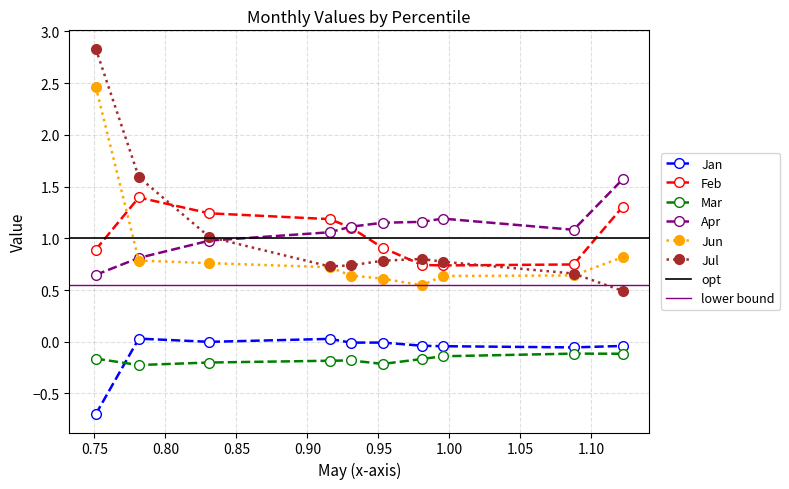

Does the chart display data point markers on the line(s)?

Yes